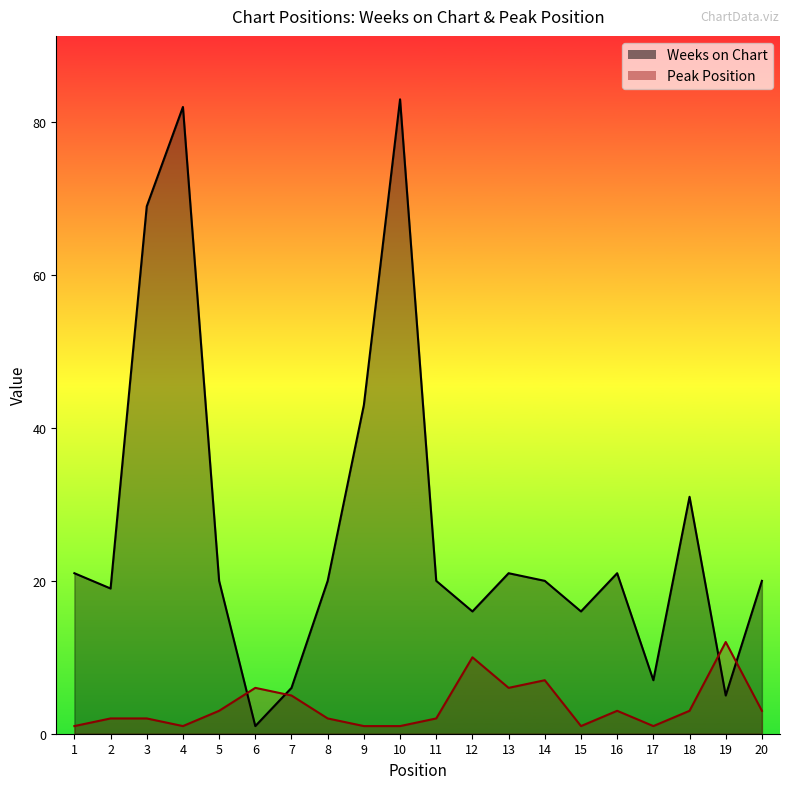

Reading right to left, extract all data points from this chart.

Weeks on Chart: 20	5	31	7	21	16	20	21	16	20	83	43	20	6	1	20	82	69	19	21
Peak Position: 3	12	3	1	3	1	7	6	10	2	1	1	2	5	6	3	1	2	2	1